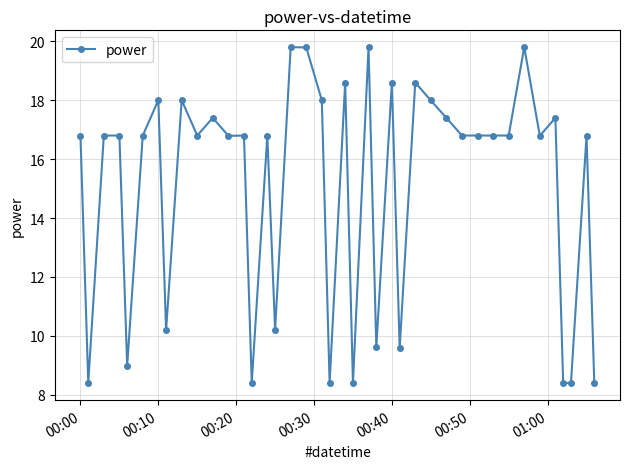

What is the smallest value displayed?

8.4